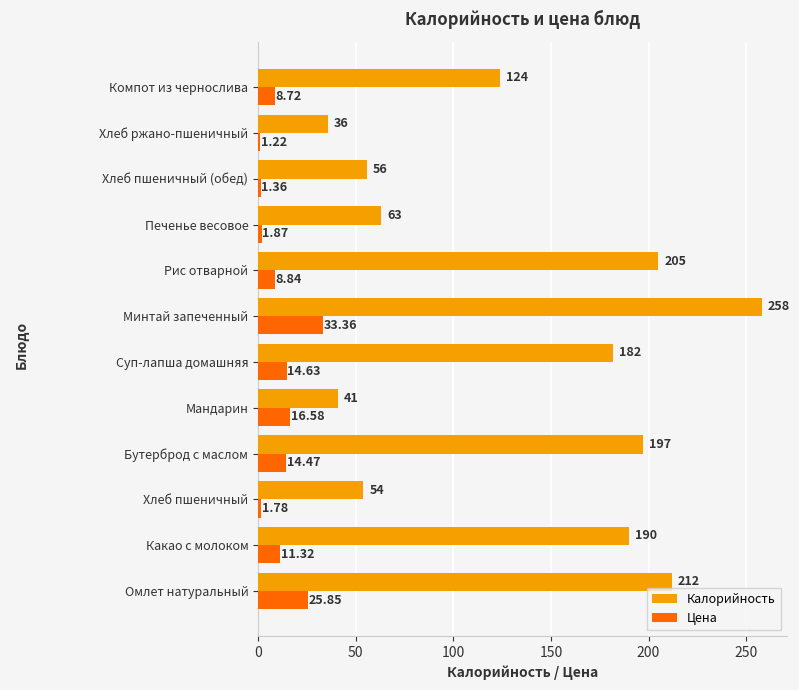

Rank the series by their average value, from lowest to highest.

Цена, Калорийность